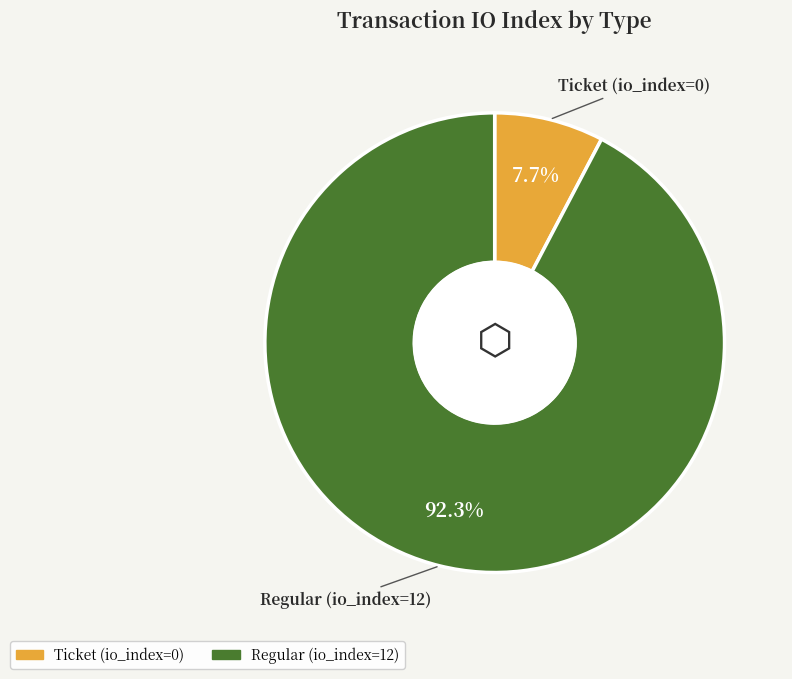

How many segments does this pie chart have?

2